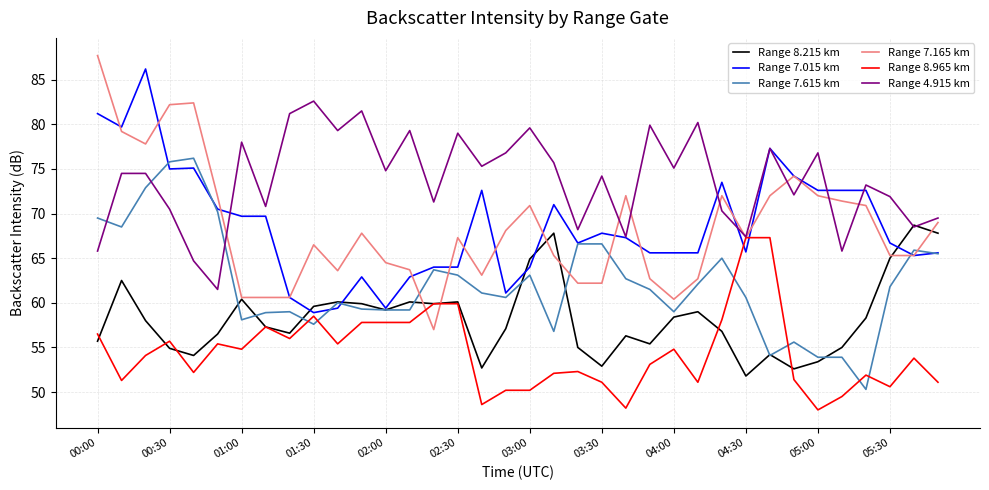

Which series has the largest total across all categories?

Range 4.915 km